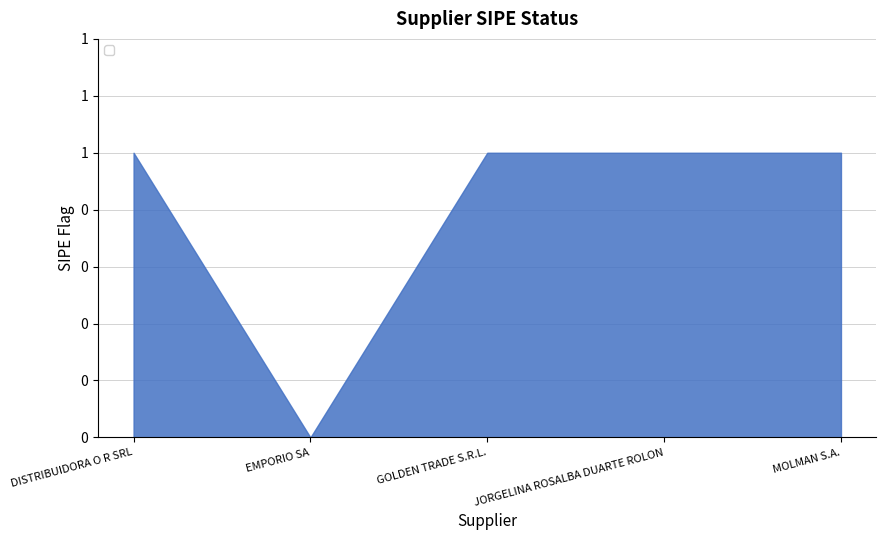

Rank the categories by value from highest to lowest.

DISTRIBUIDORA O R SRL, GOLDEN TRADE S.R.L., JORGELINA ROSALBA DUARTE ROLON, MOLMAN S.A., EMPORIO SA